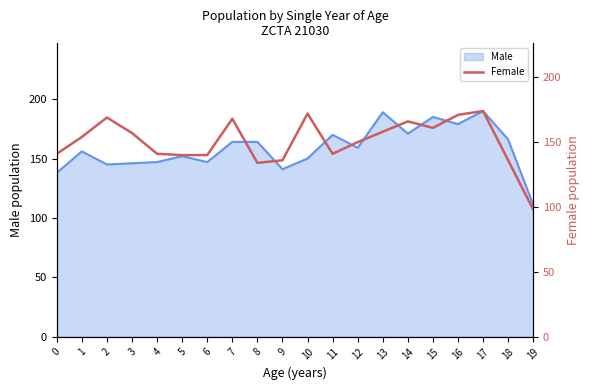

At which label does Male reach its minimum?

19